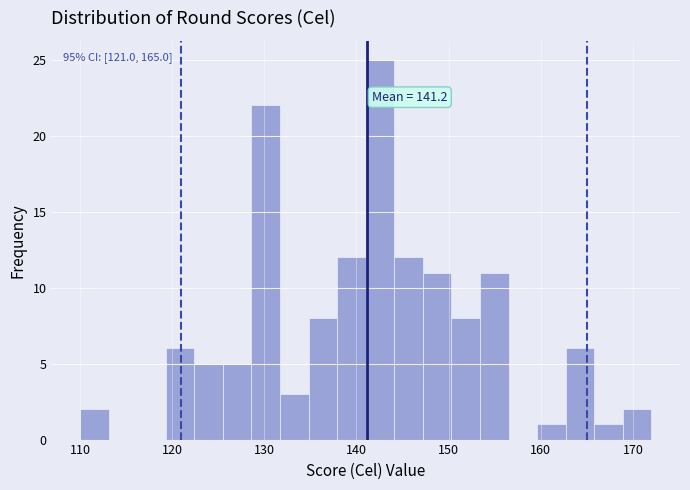

Around what value on the x-axis is the tallest bar? Give the approximate position of its centre, as read against the axis.

143